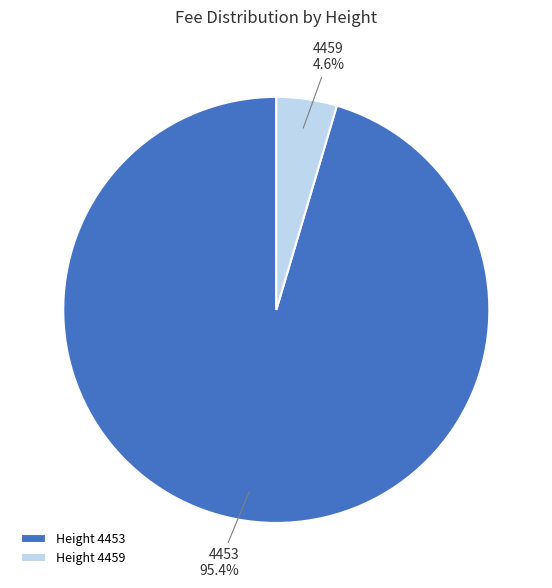

Is the sum of 4459 and 4453 greater than half?

Yes